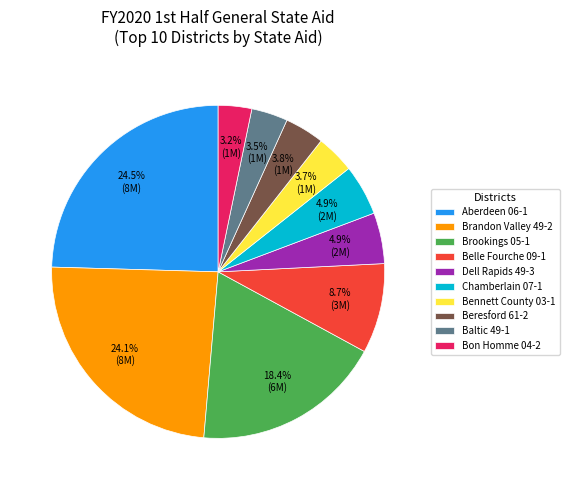

Between Chamberlain 07-1 and Bennett County 03-1, which is larger?

Chamberlain 07-1